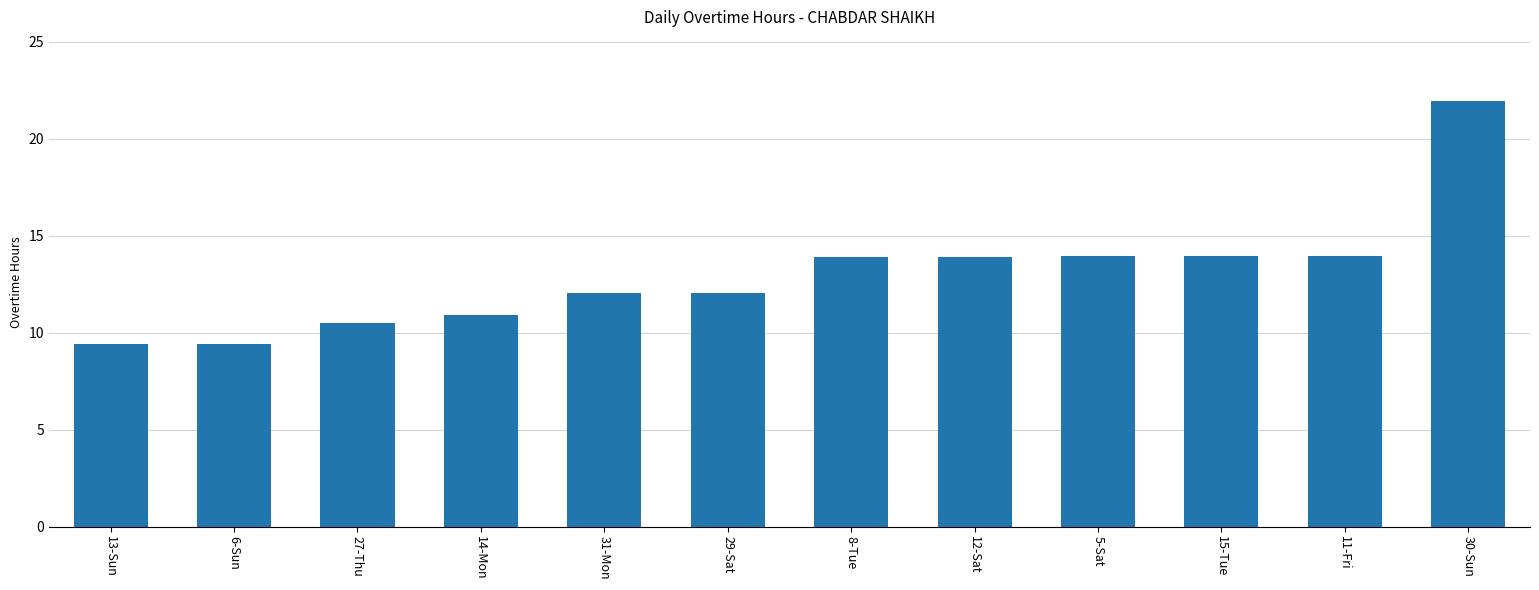

What is the sum of the values at 12-Sat and 13-Sun?

23.3